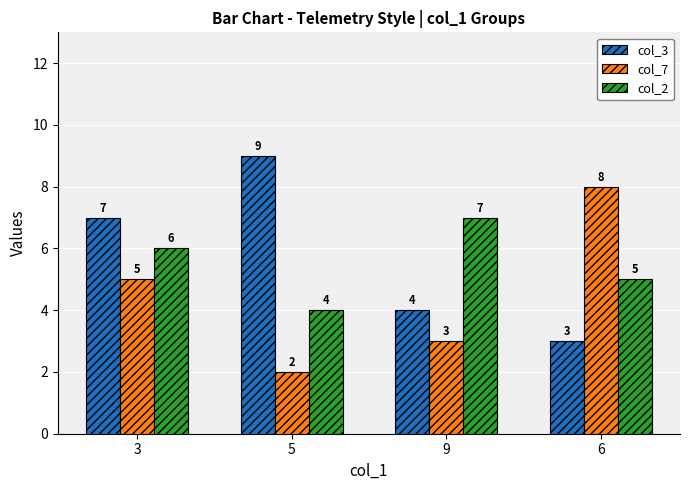

What is the minimum value shown in the chart?

2